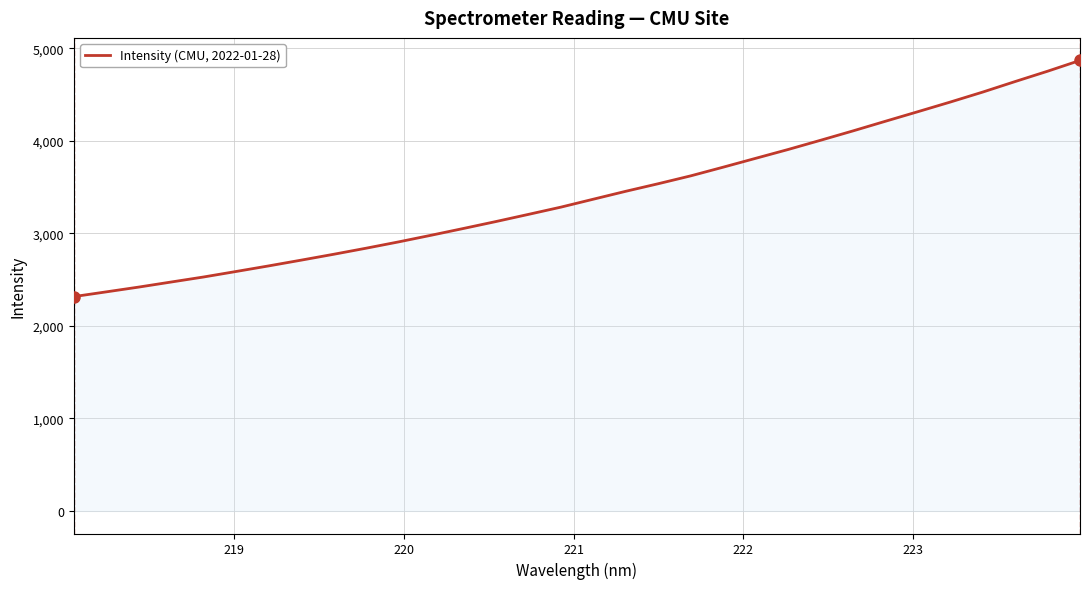

What is the difference between the maximum and minimum values?

2552.6